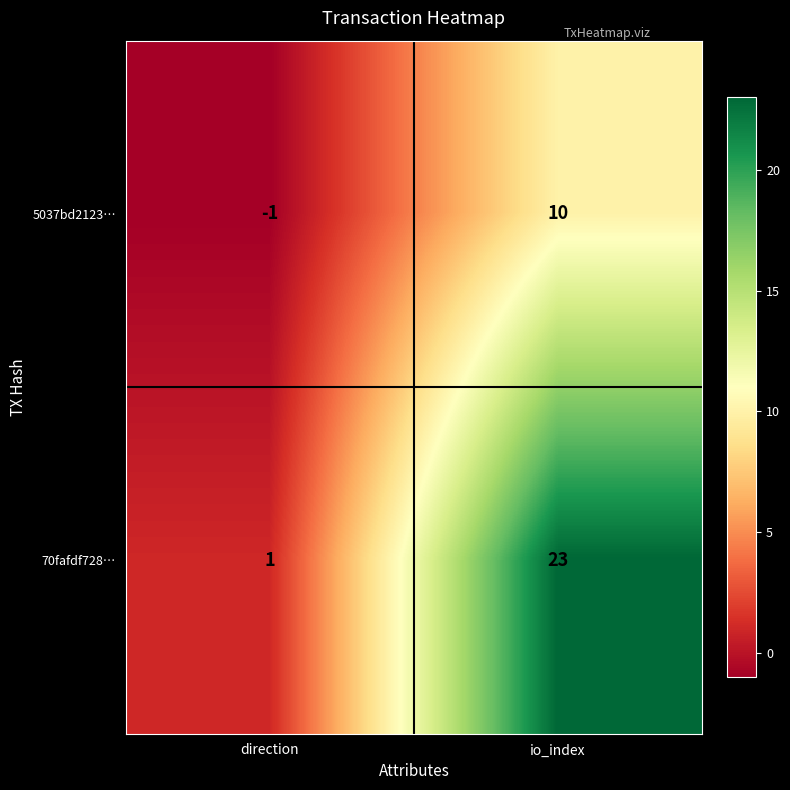

At how many categories does at least one series exceed 2?

1